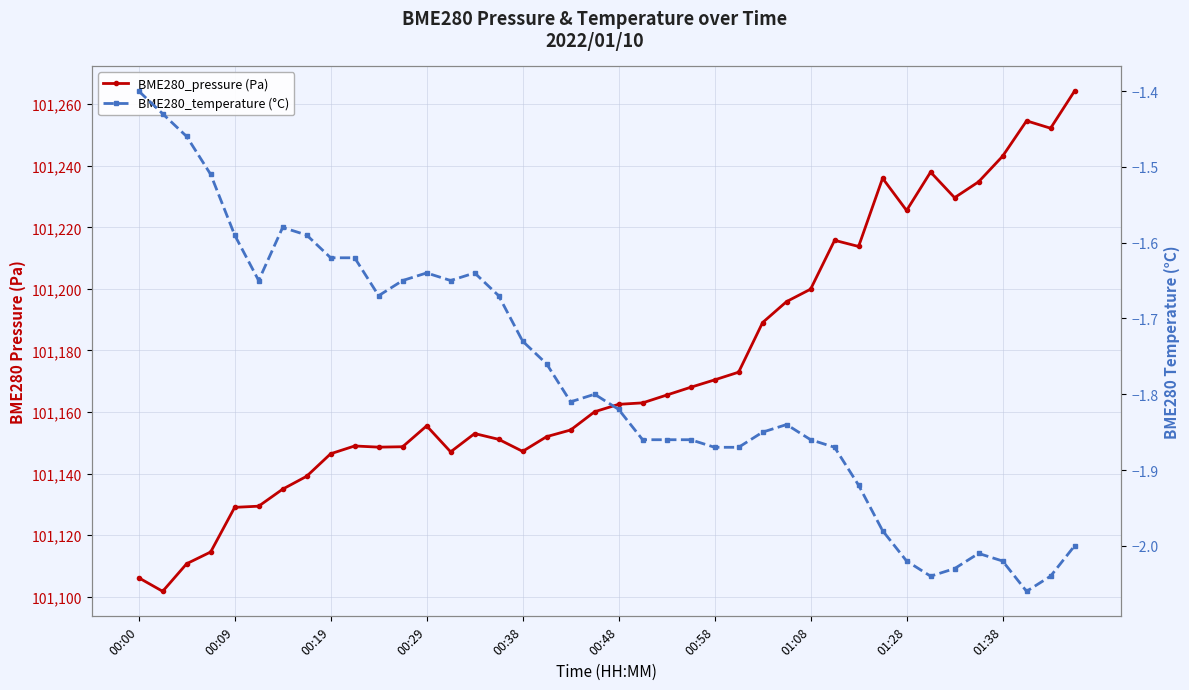

How many lines are shown in the chart?

2